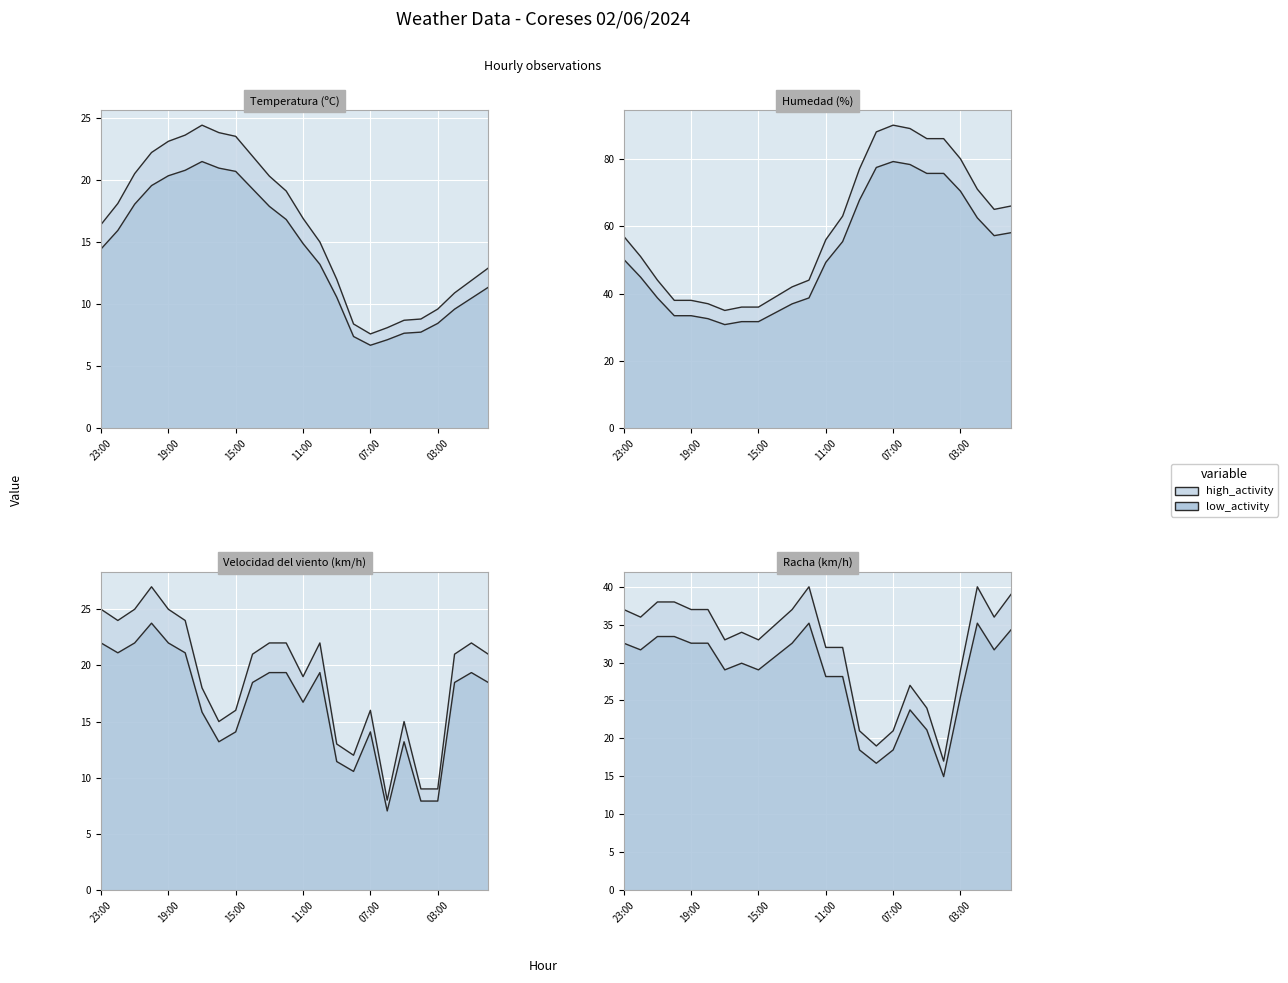

What position from the right is 12:00?

13